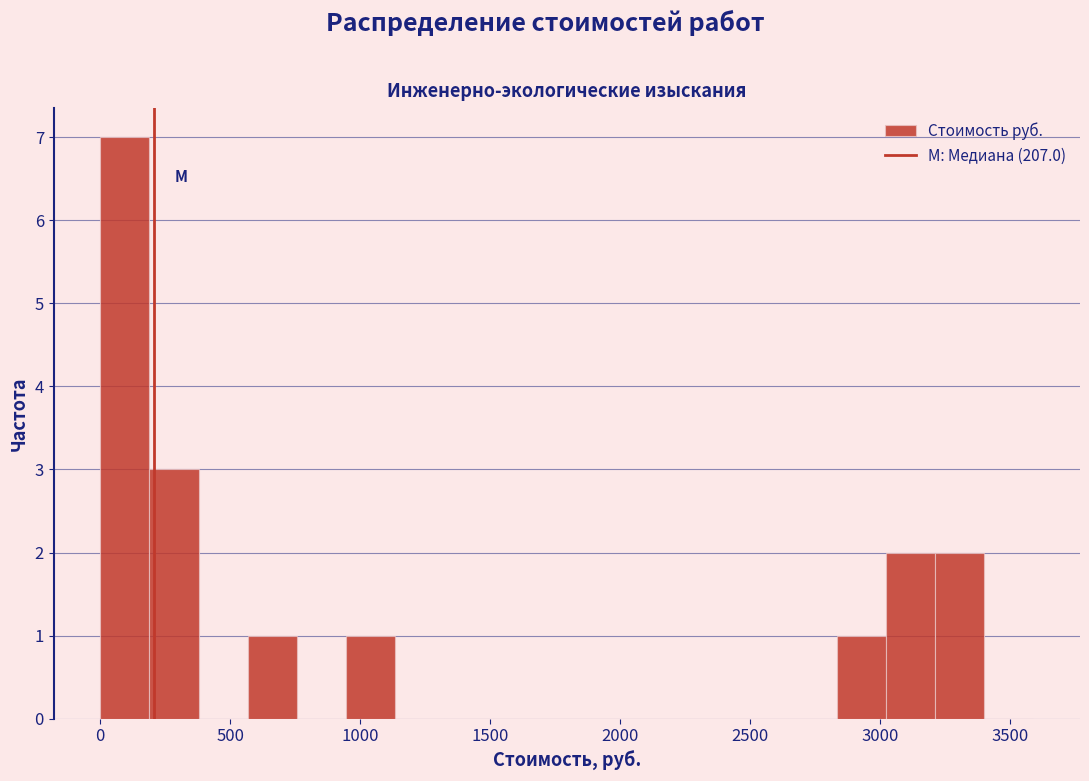

Read against the x-axis, roughly where is the centre of the tallest bar?

100